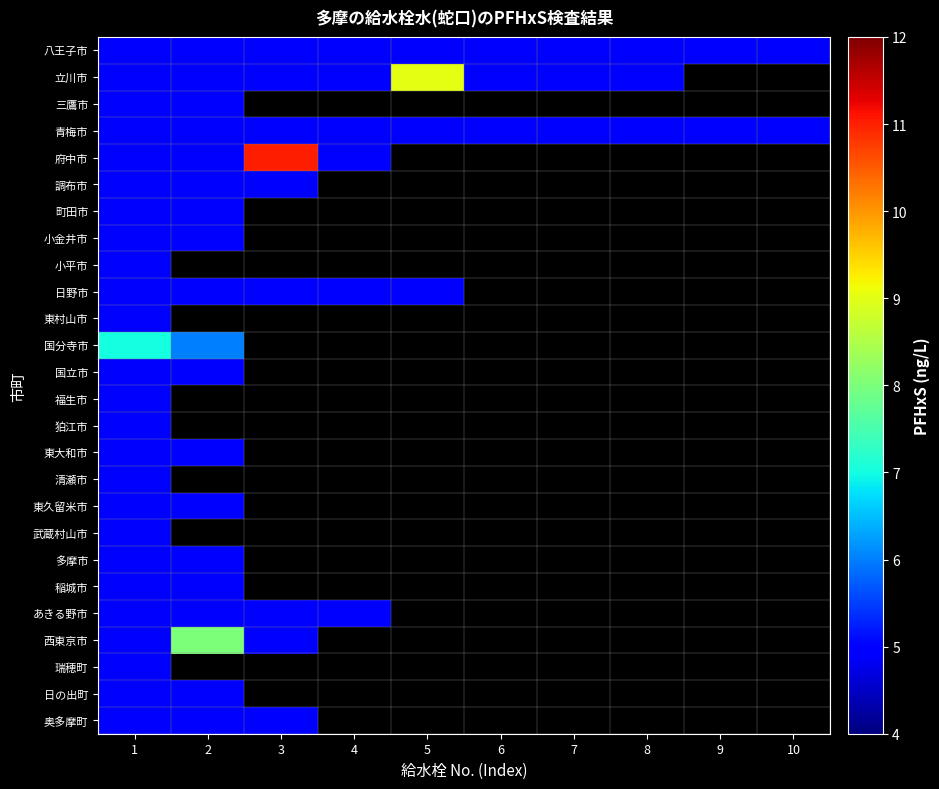

Which has a higher value, 9 or 10?

9